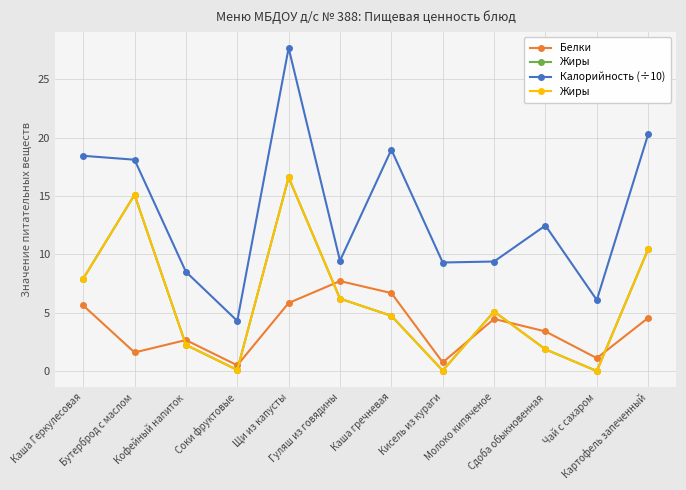

What position from the right is Гуляш из говядины?

7